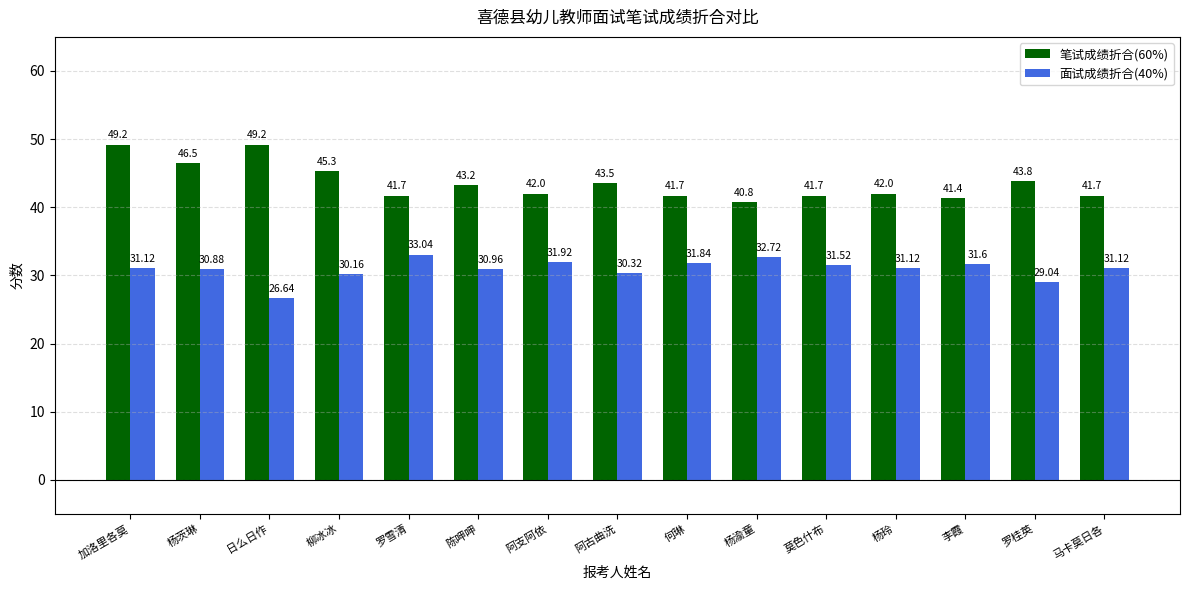

Reading left to right, extract all data points from this chart.

笔试成绩折合(60%): 加洛里各莫=49.2	杨茨琳=46.5	日么日作=49.2	柳冰冰=45.3	罗雪清=41.7	陈呷呷=43.2	阿支阿依=42.0	阿古曲洗=43.5	何琳=41.7	杨渝童=40.8	莫色什布=41.7	杨玲=42.0	李霞=41.4	罗桂英=43.8	马卡莫日各=41.7
面试成绩折合(40%): 加洛里各莫=31.1	杨茨琳=30.9	日么日作=26.6	柳冰冰=30.2	罗雪清=33.0	陈呷呷=31.0	阿支阿依=31.9	阿古曲洗=30.3	何琳=31.8	杨渝童=32.7	莫色什布=31.5	杨玲=31.1	李霞=31.6	罗桂英=29.0	马卡莫日各=31.1